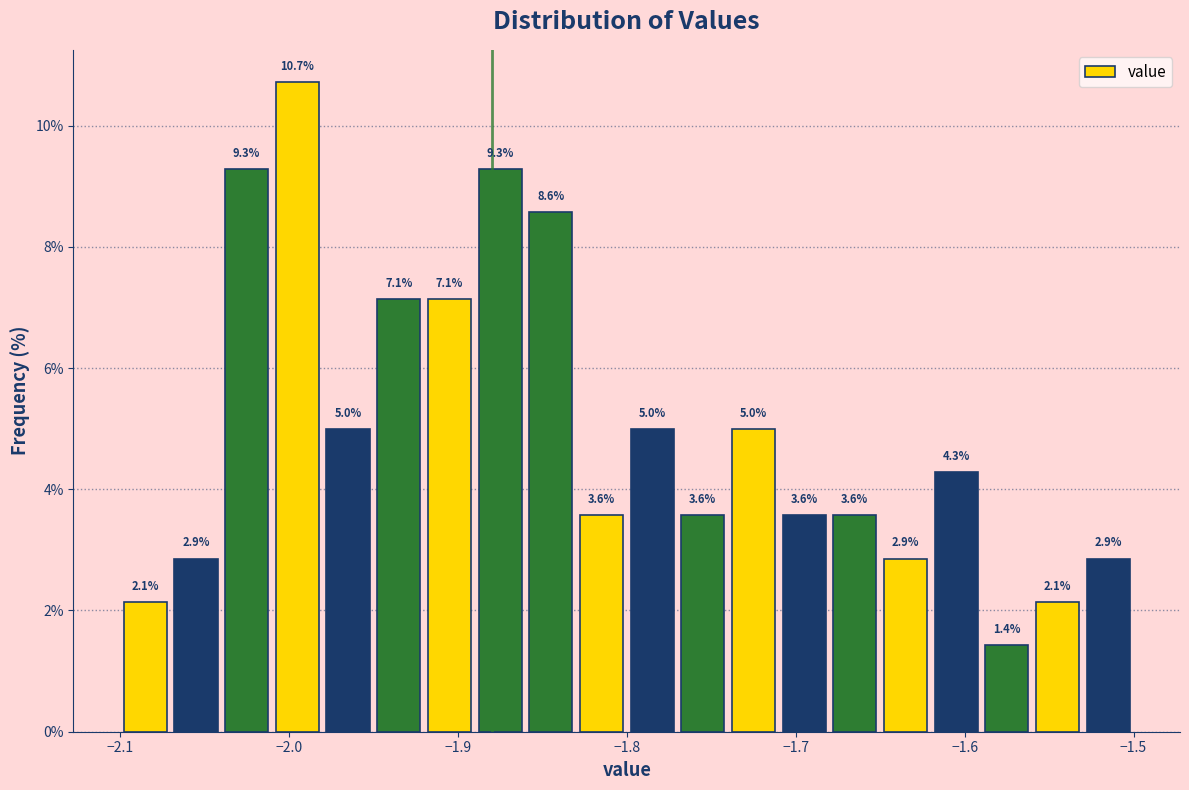

Read against the x-axis, roughly where is the centre of the tallest bar?

-1.99